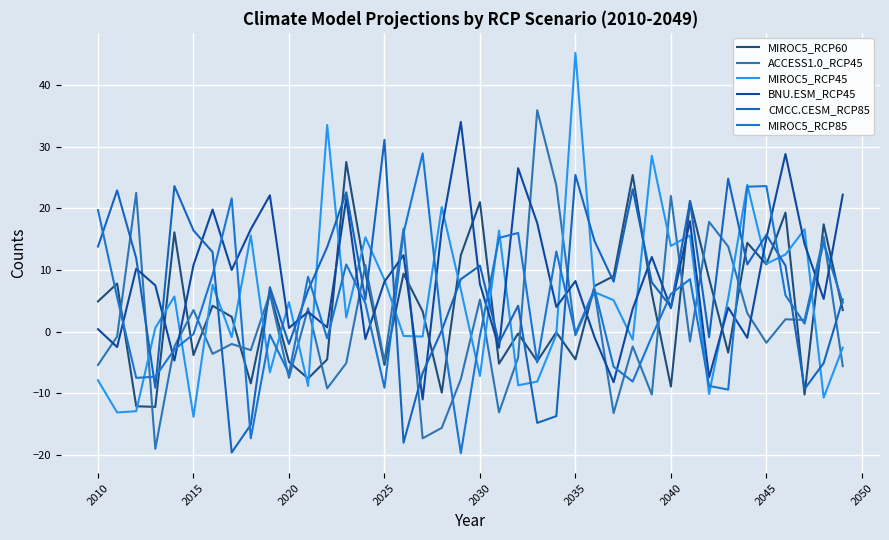

What is the lowest value of the MIROC5_RCP45 series?

-13.8